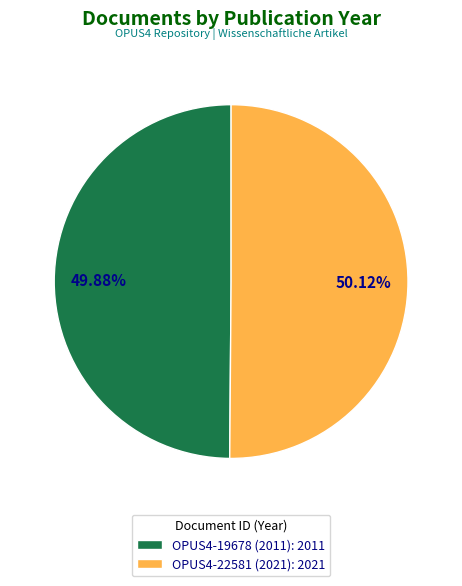

The OPUS4-19678 (2011) slice represents 50% of the pie. True or false?

True